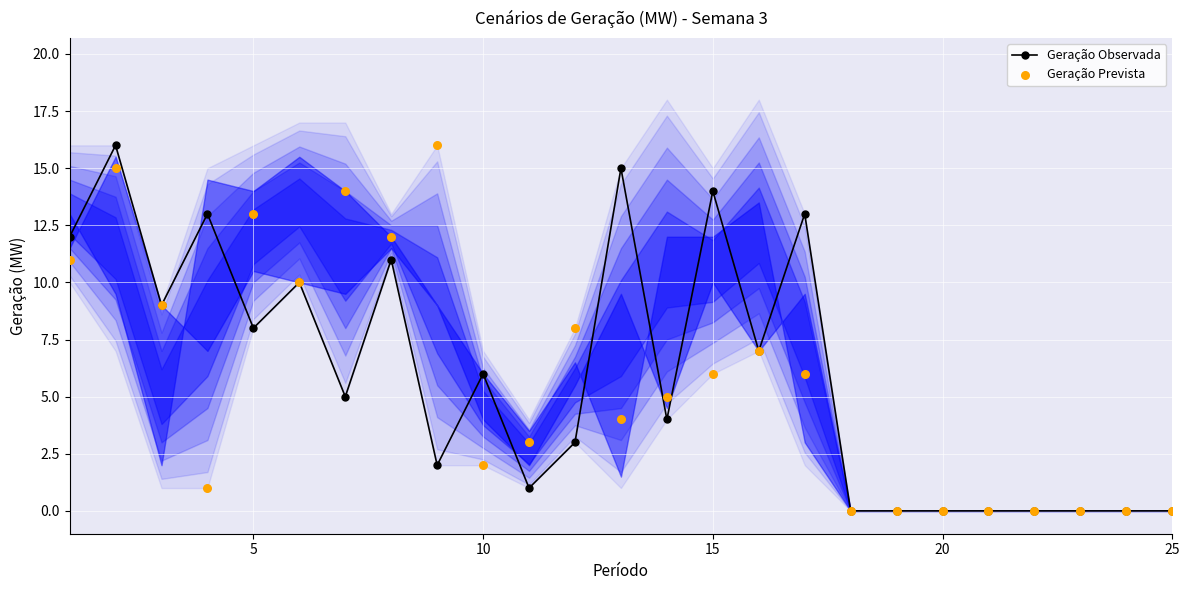

True or false: Geração Observada has more than 0 points higher than both neighbors.

True